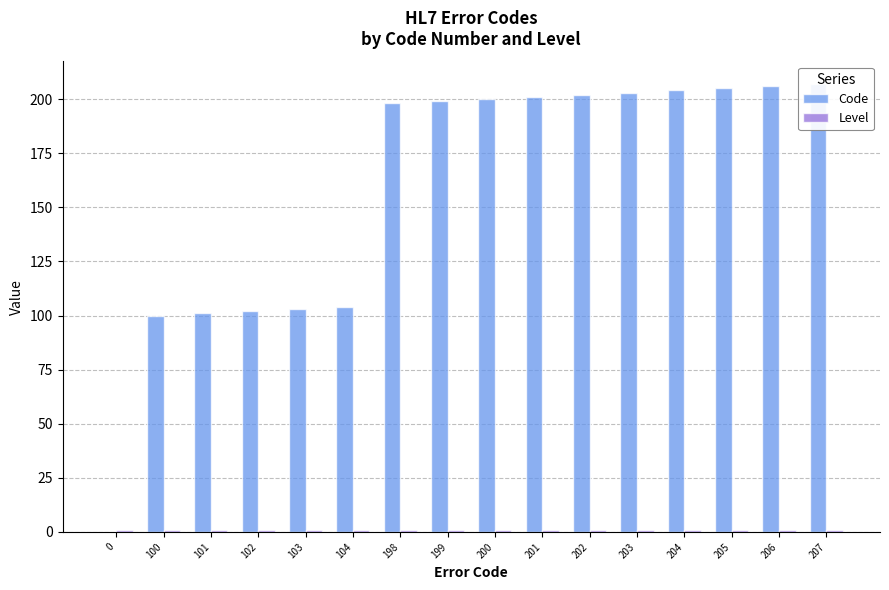

Where is Code nearest to the value 103?

103